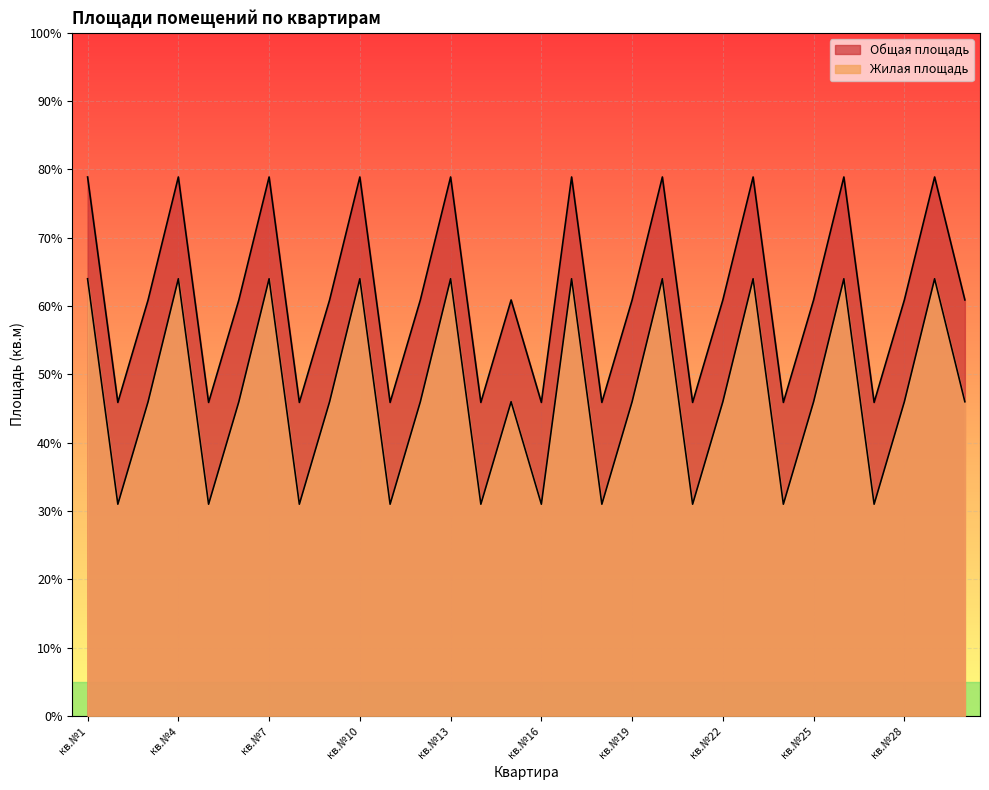

What is the total value across all series at кв.№20?

142.9